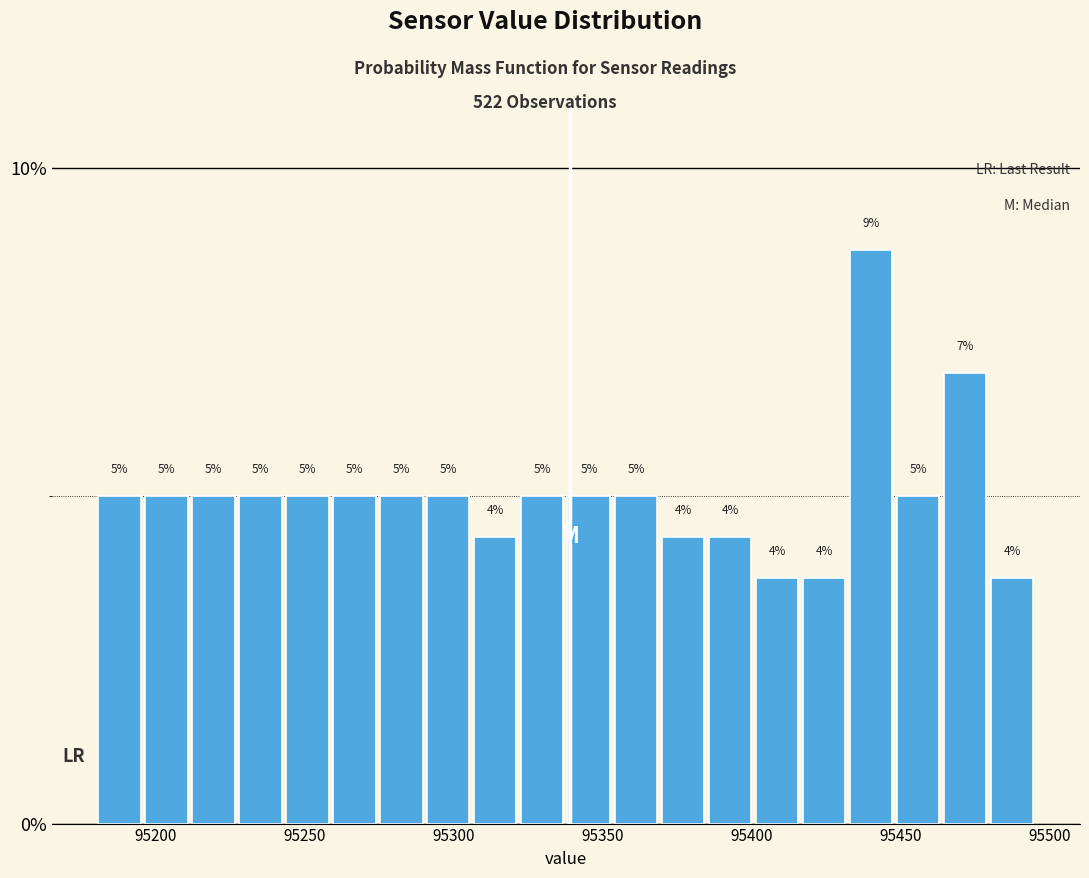

Around what value on the x-axis is the tallest bar? Give the approximate position of its centre, as read against the axis.

95440